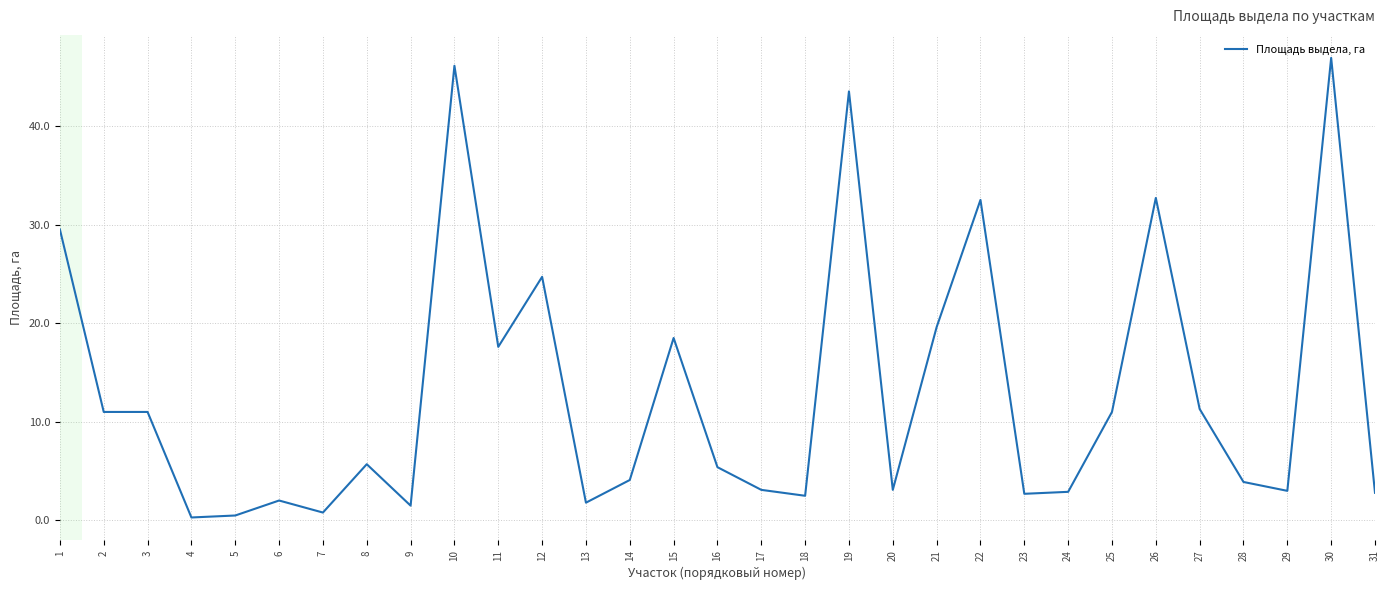

The chart shows a value of 1.8 at 13. True or false?

True